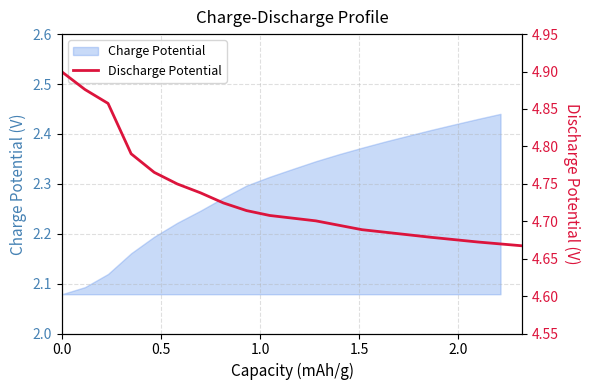

True or false: the data has more than 2 interior local peaks.

False